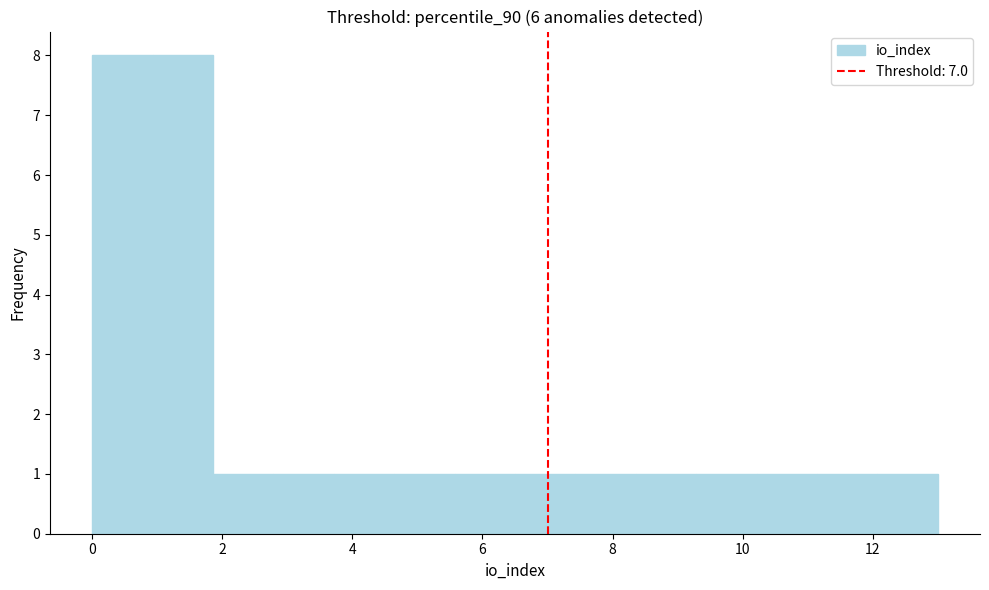

How tall is the bar that spans 7.4 to 8.4 on the x-axis? Neither the bar edges nor the heights are printed on the chart, so give them approximately, as read against the axes.

1